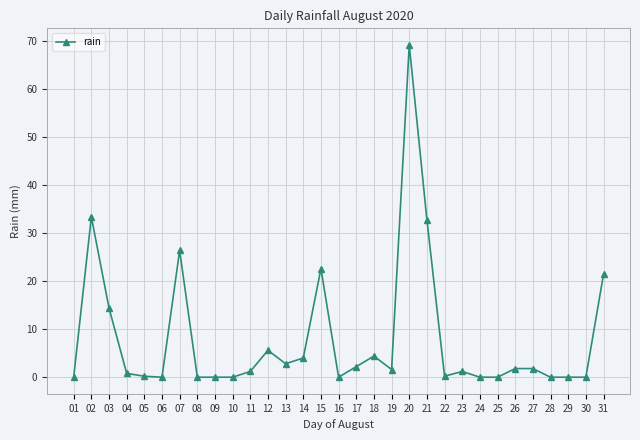

What is the change in value from 02 to 31?

-12.0